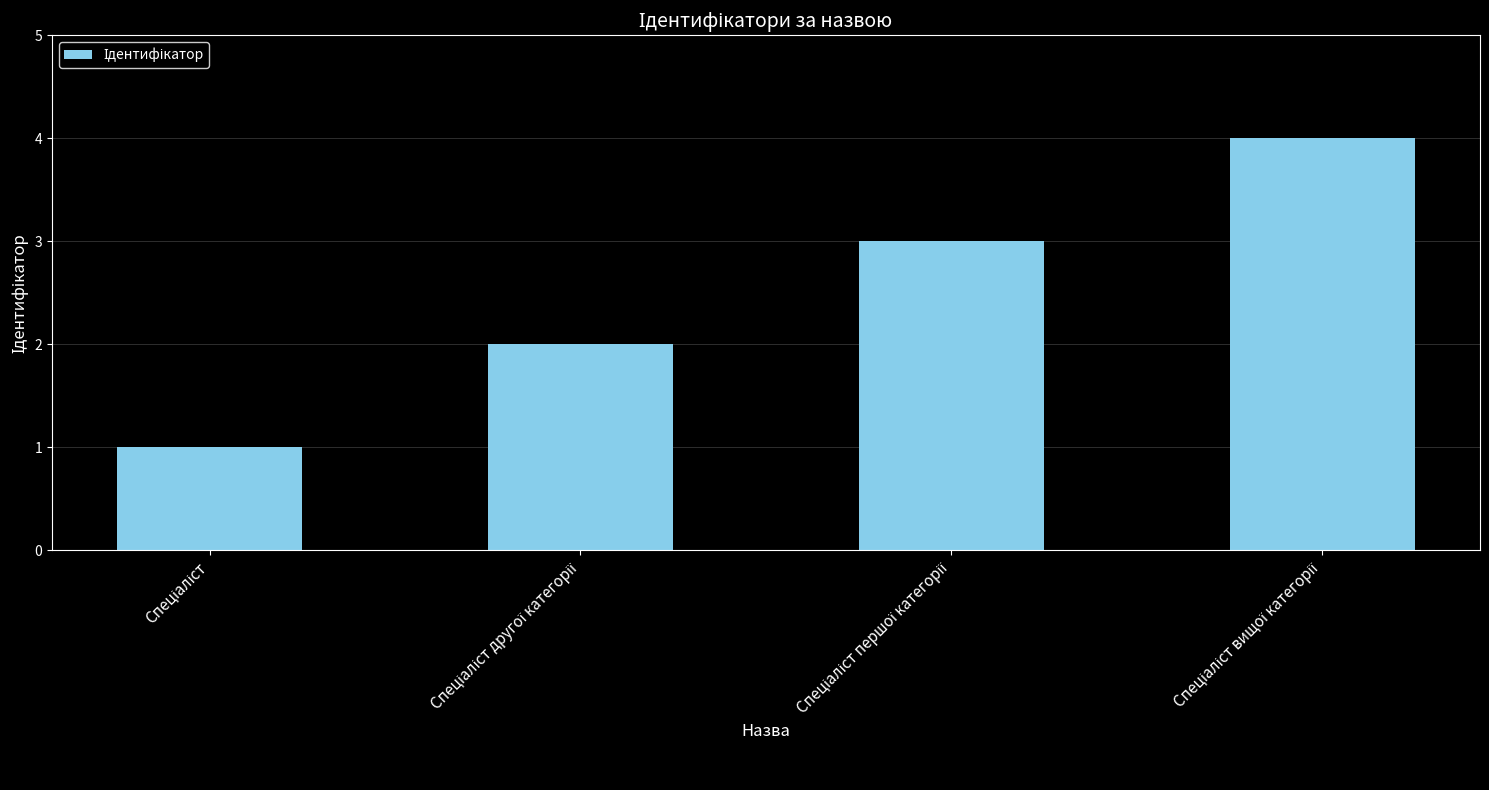

Are the bars horizontal?

No